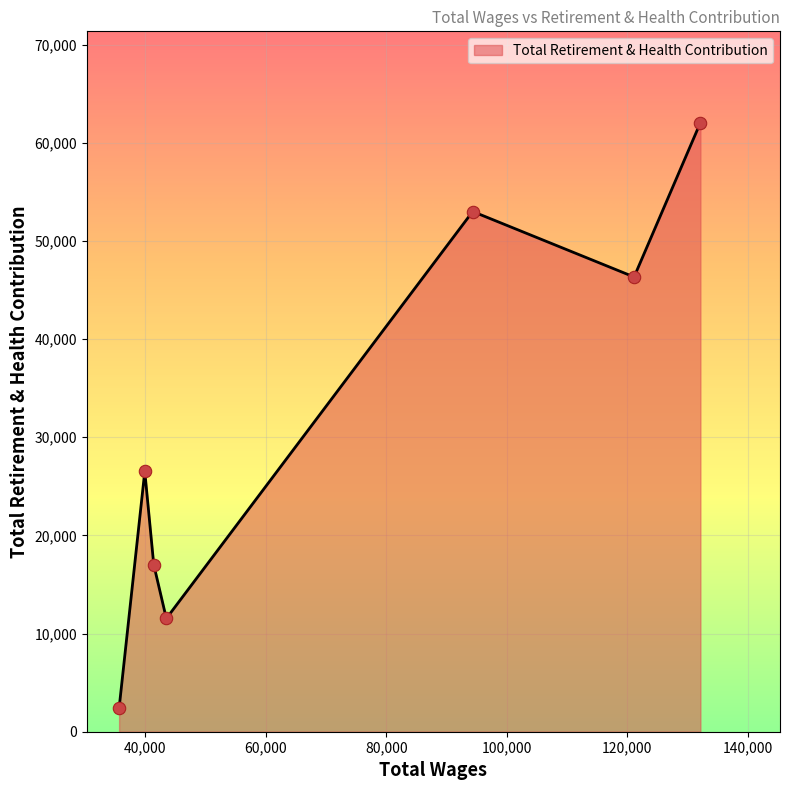

What is the change in value from 94322.0 to 43477.0?

-41464